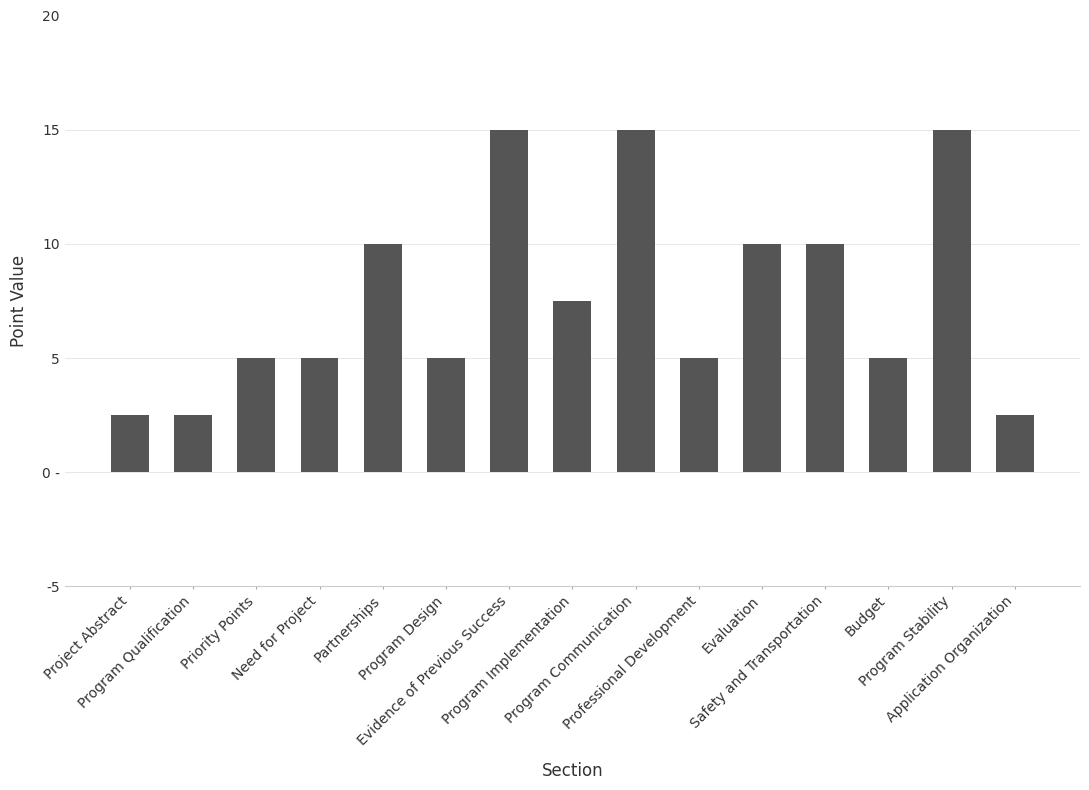

Between Need for Project and Priority Points, which is larger?

Need for Project